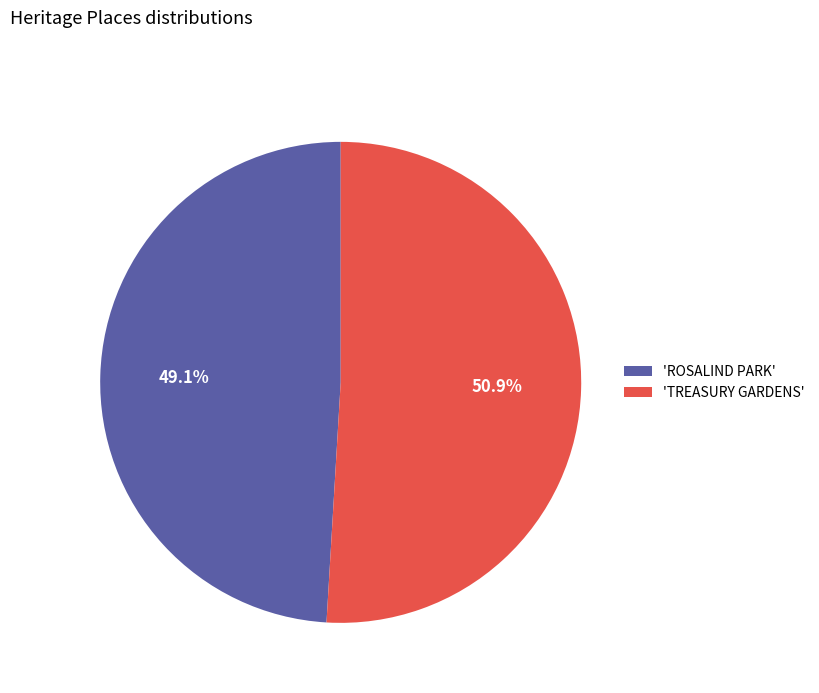

How many segments does this pie chart have?

2